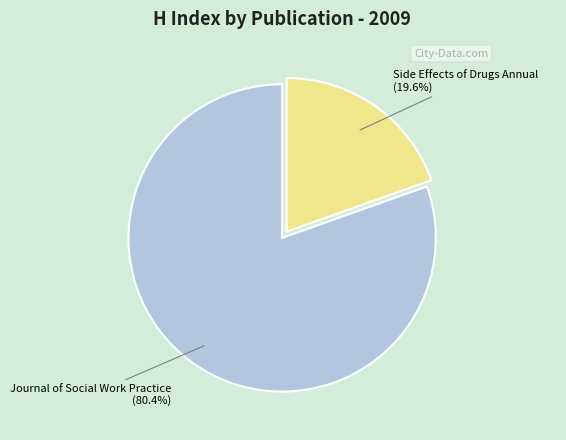

What percentage is the Journal of Social Work Practice slice, to the nearest percent?

80%